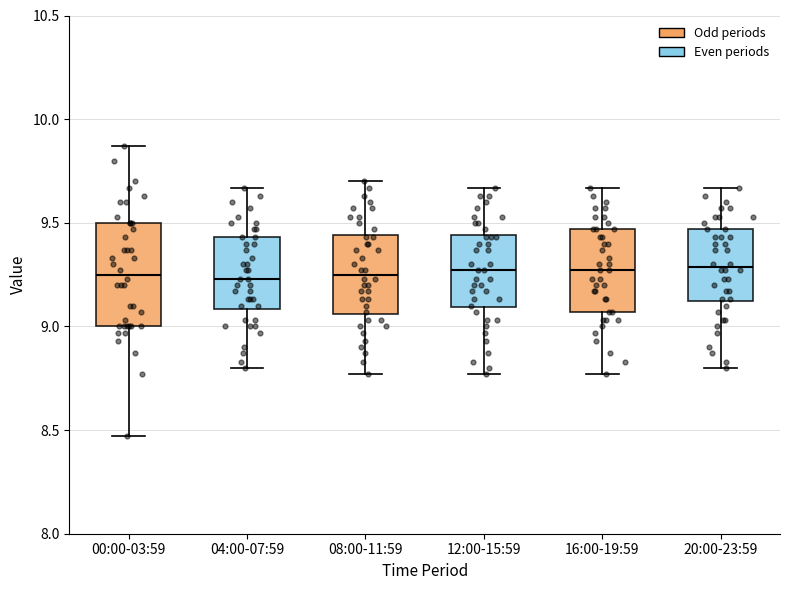

Which box is the tallest, from its lower edge to its upper edge?

00:00-03:59